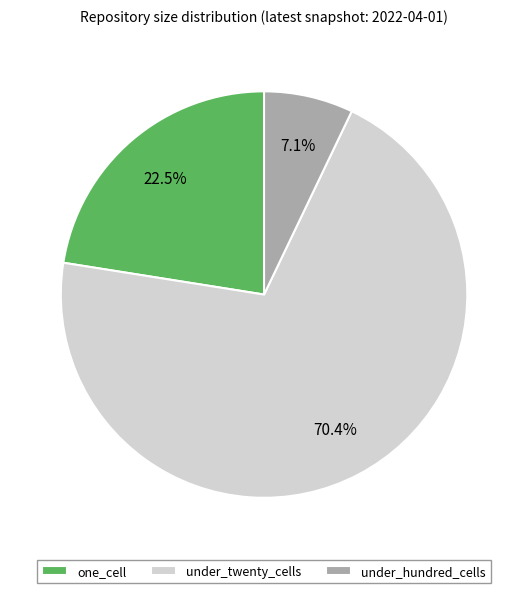

Which slice is the largest?

under_twenty_cells